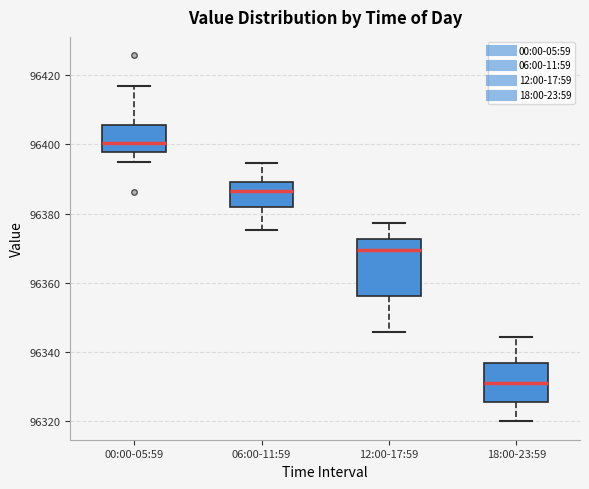

Comparing the boxes themselves (not the whiskers), which one is the tallest?

12:00-17:59